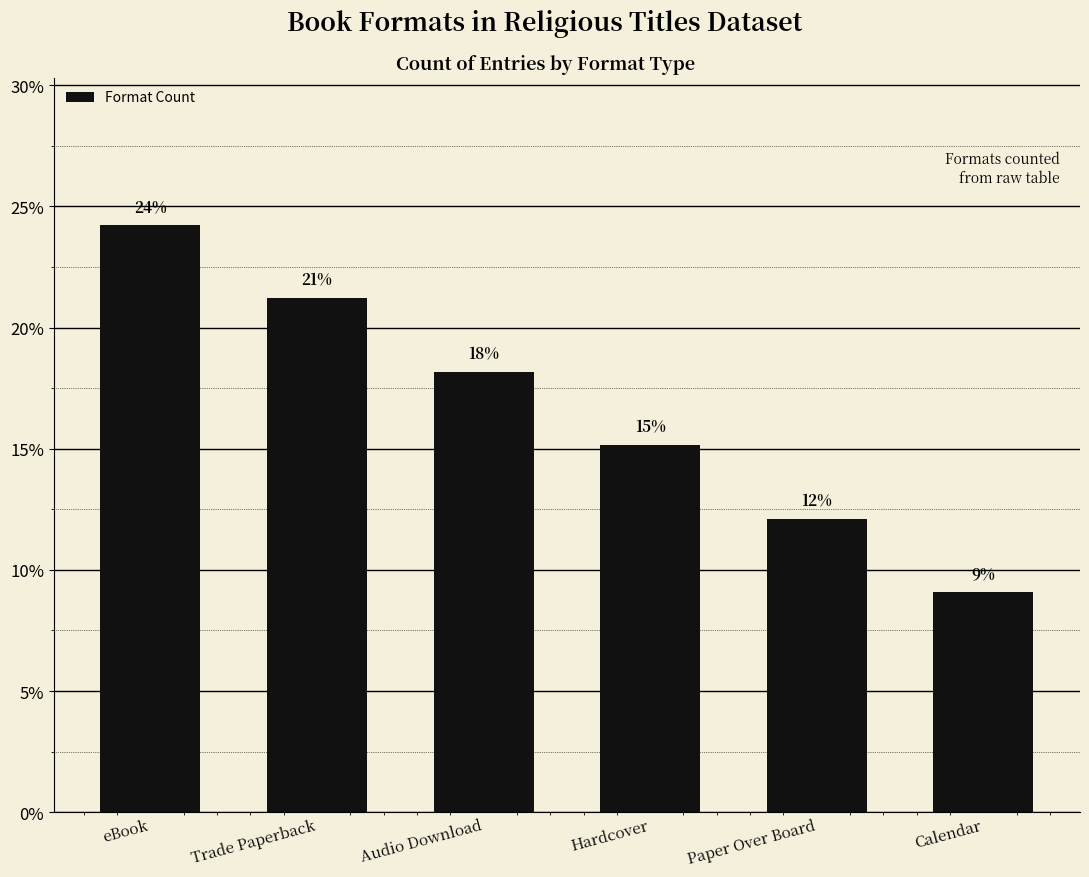

What is the label of the 1st bar from the right?

Calendar